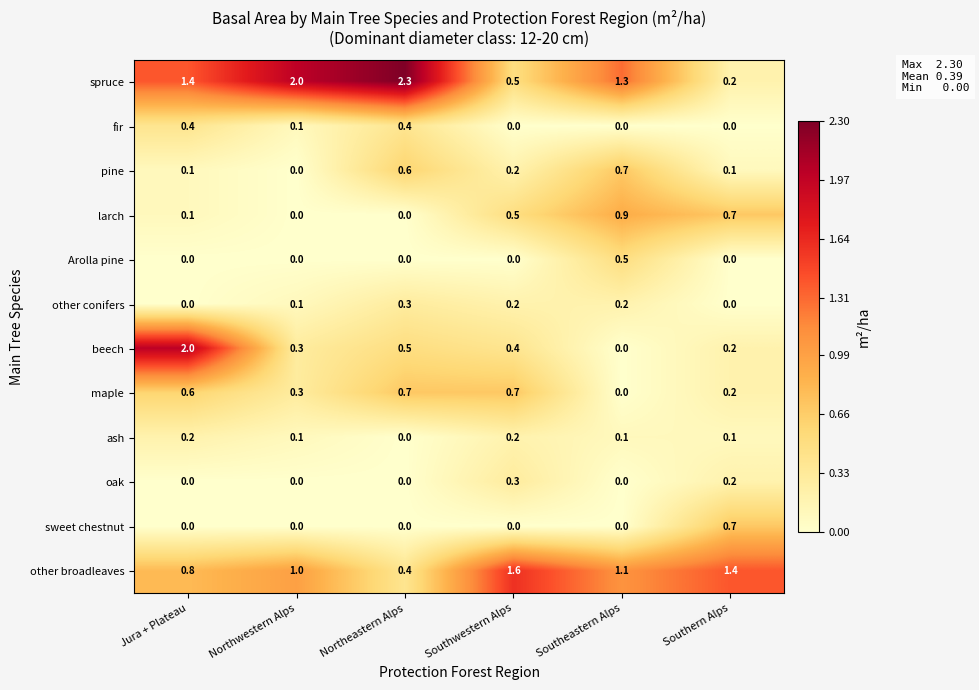

Between Jura + Plateau and Southeastern Alps, which series saw the biggest shift?

beech